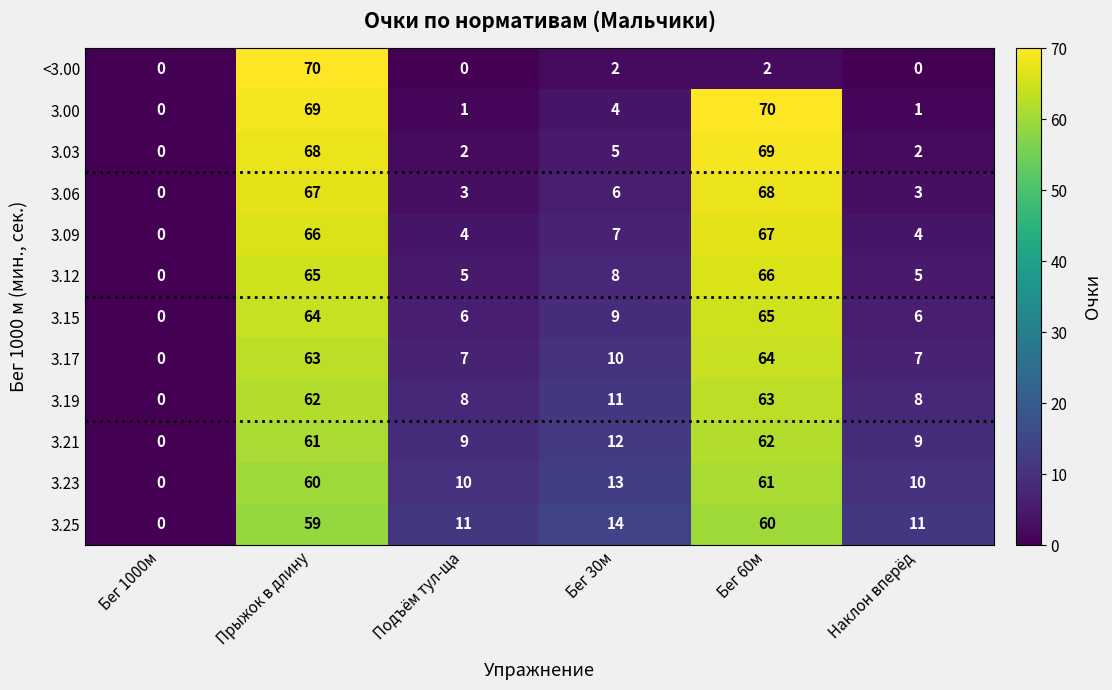

What value does the 3.19 series have at Наклон вперёд, to the nearest 5?

10